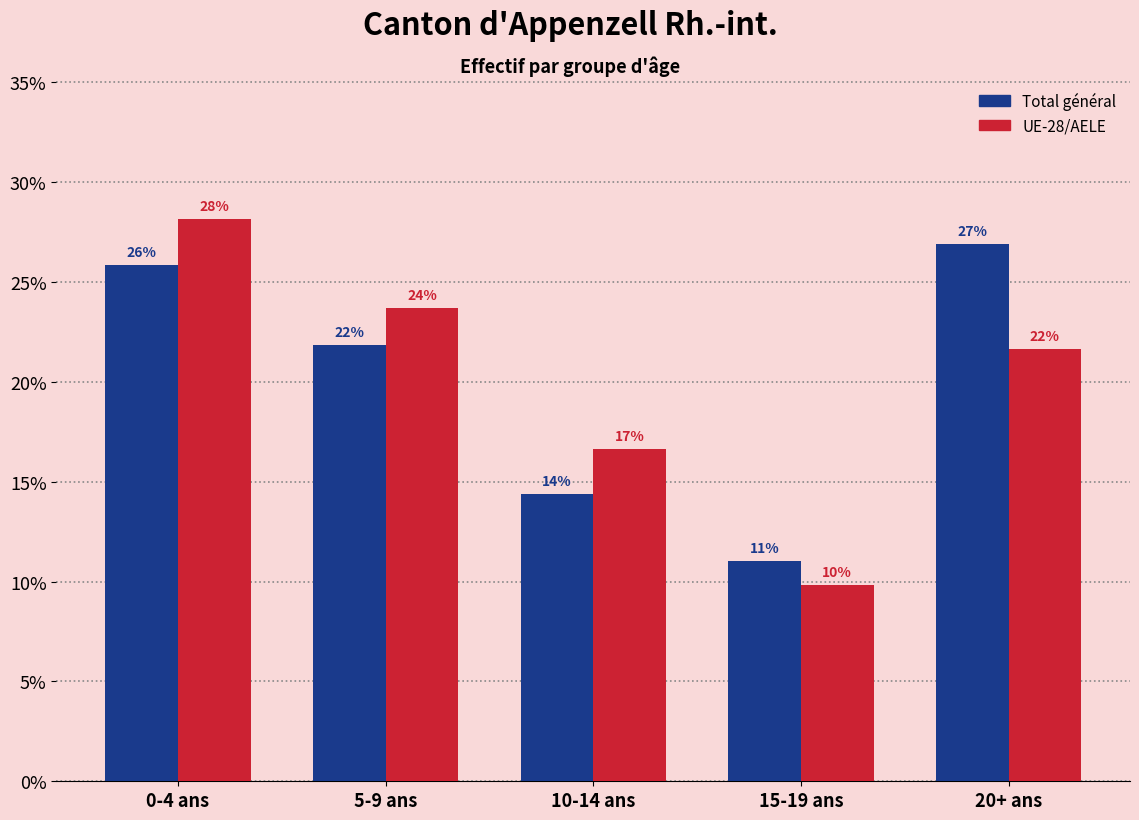

How many bars are there in total?

10